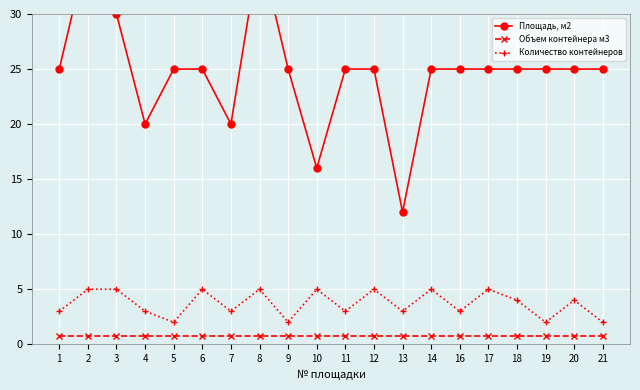

What is the difference between the maximum and minimum values in the Площадь, м2 series?

24.0